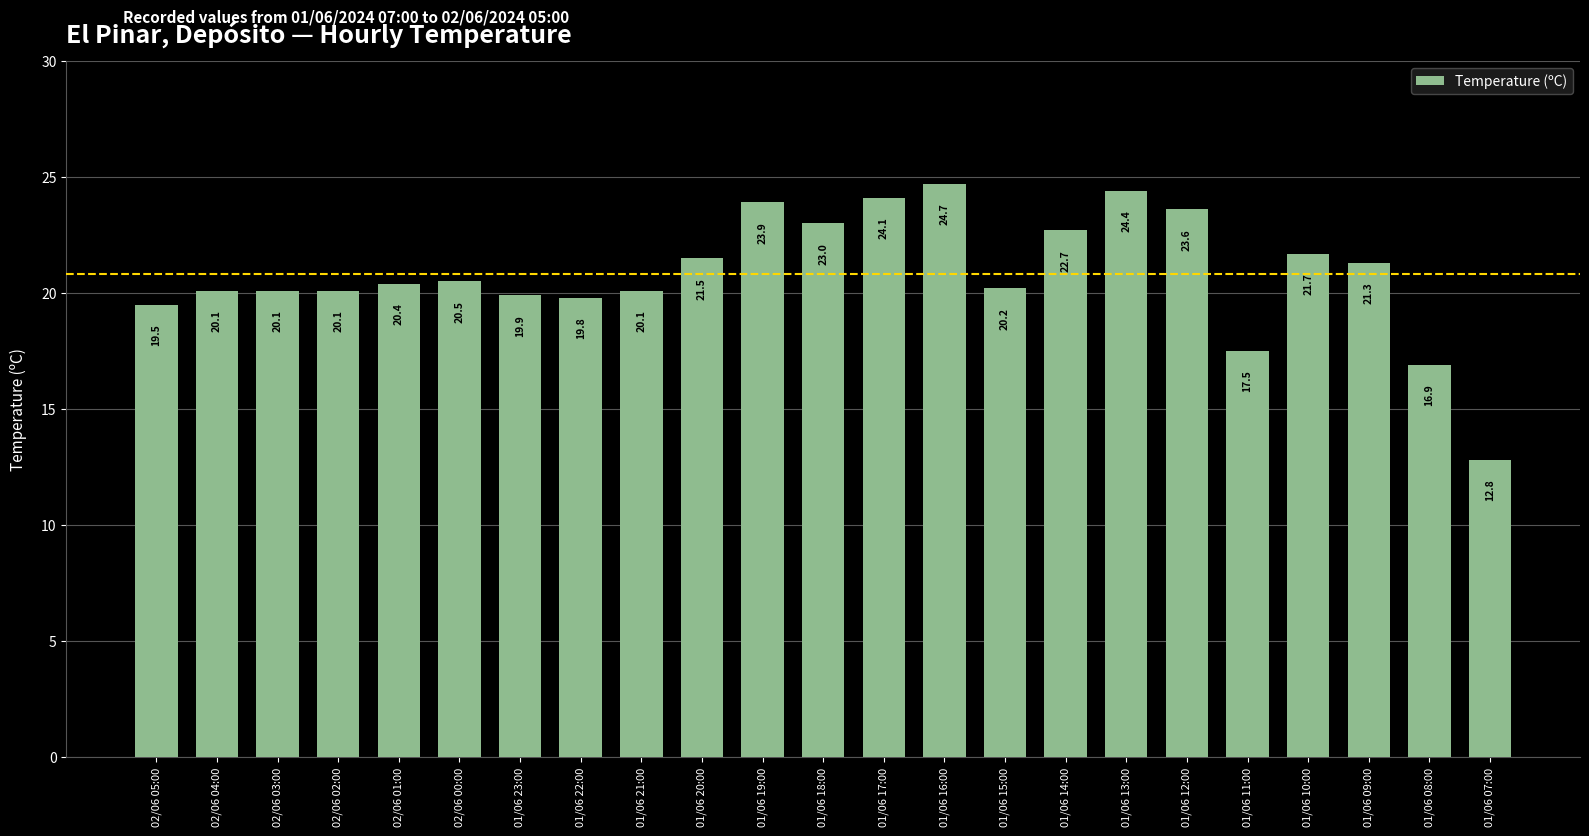

What is the maximum value shown in the chart?

24.7